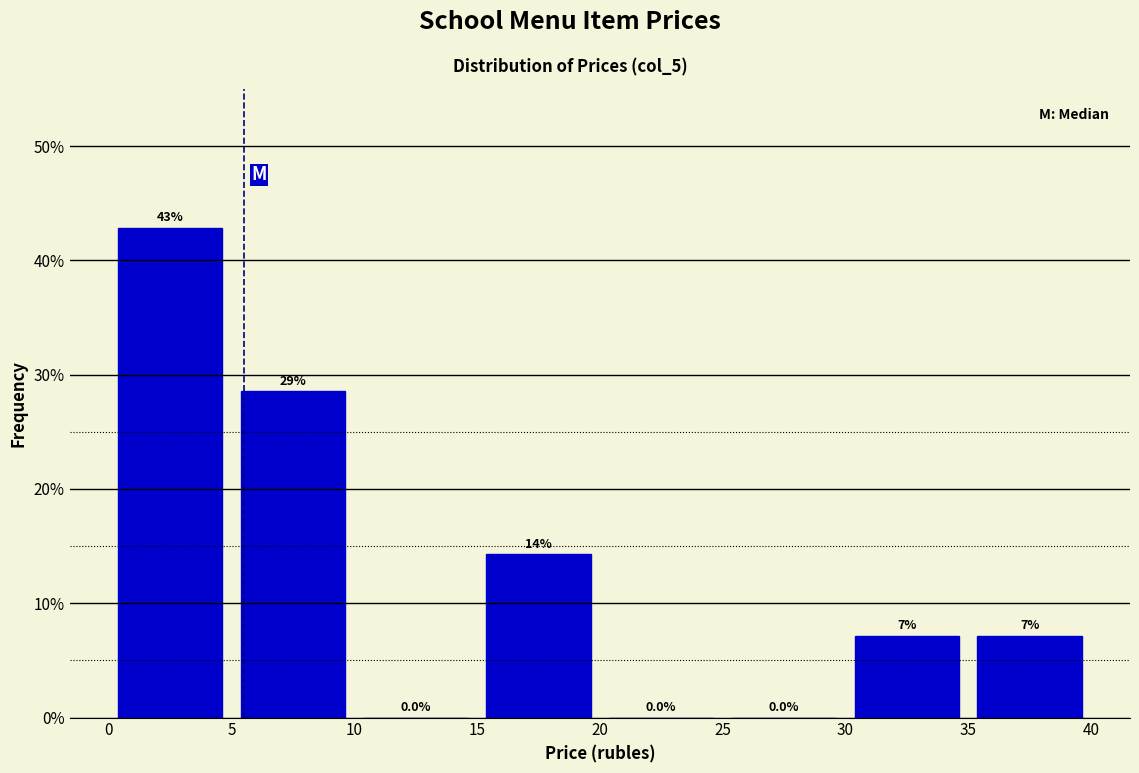

Which range on the x-axis has the tallest bar?

0 to 5